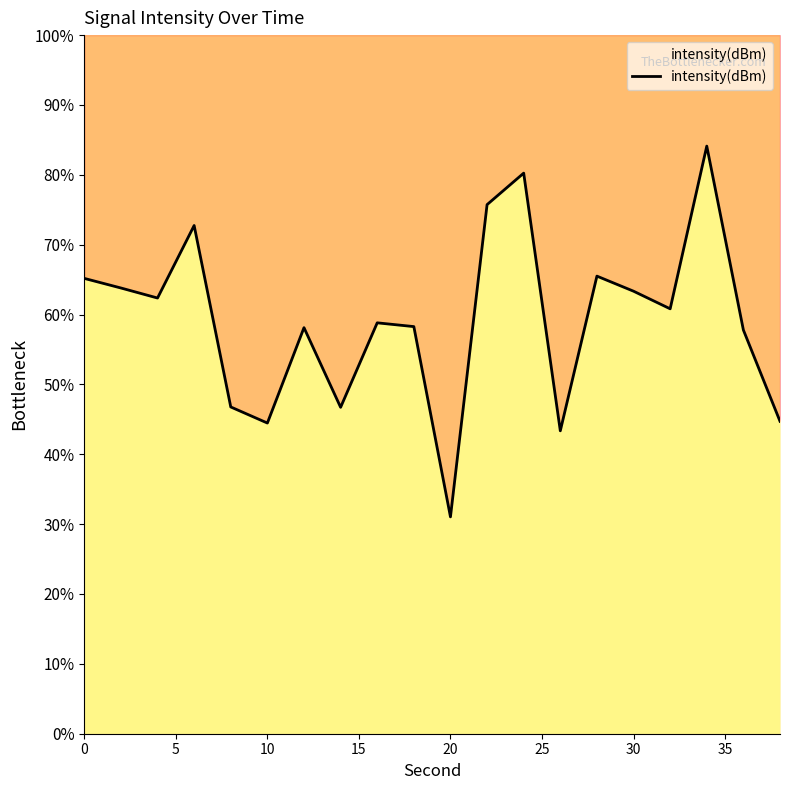

What is the minimum value shown in the chart?

31.0